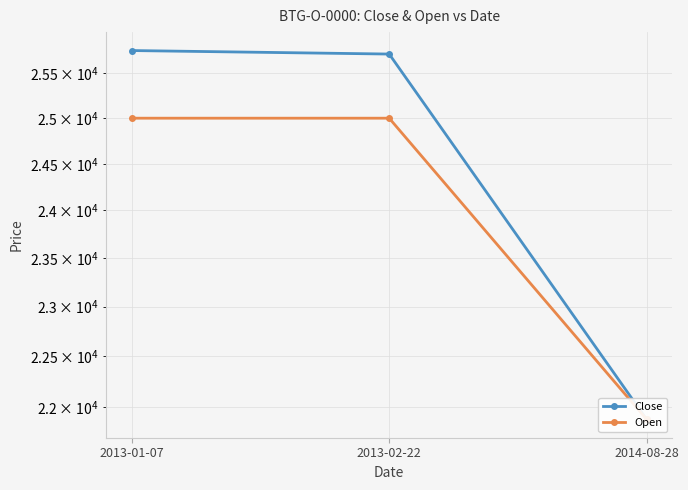

Reading left to right, what are all the values shown in this chart?

Close: 2013-01-07=25760	2013-02-22=25720	2014-08-28=21880
Open: 2013-01-07=25000	2013-02-22=25000	2014-08-28=21880